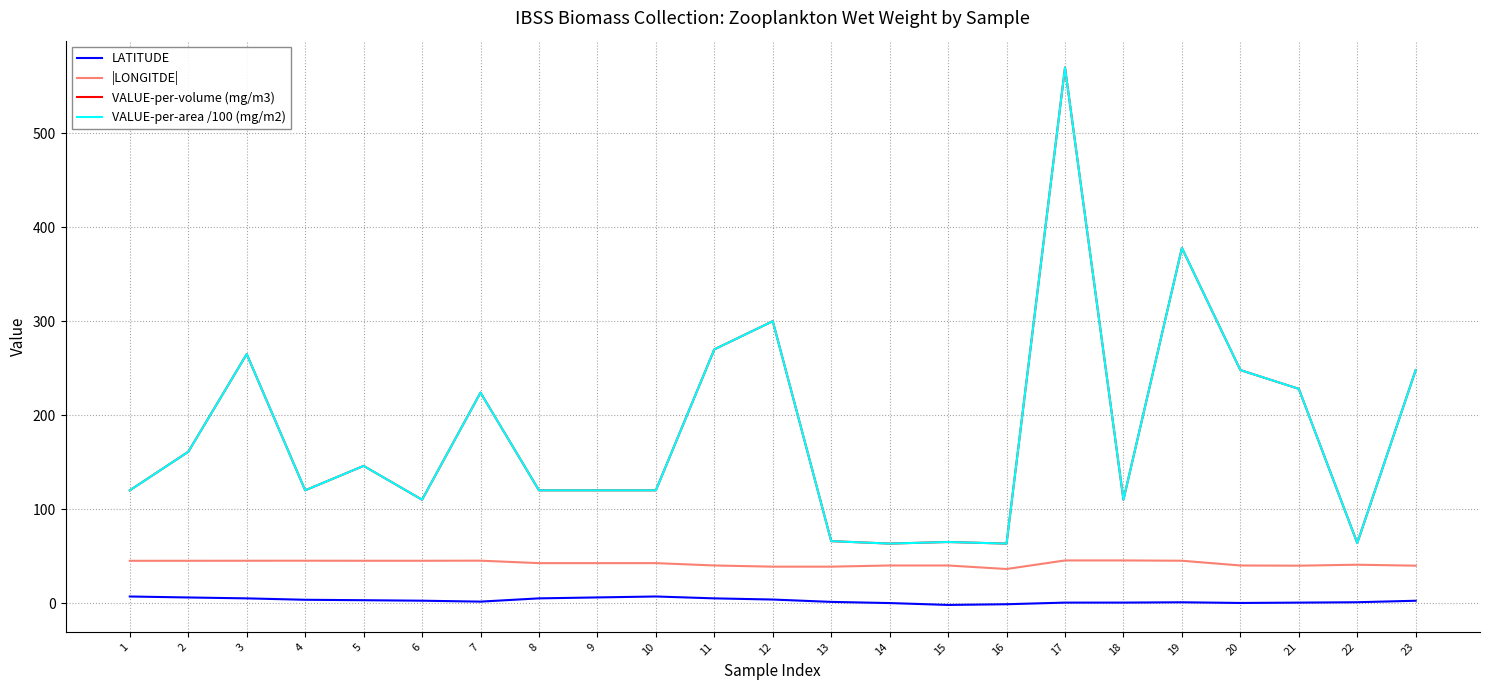

True or false: LATITUDE and |LONGITDE| cross at least once.

False